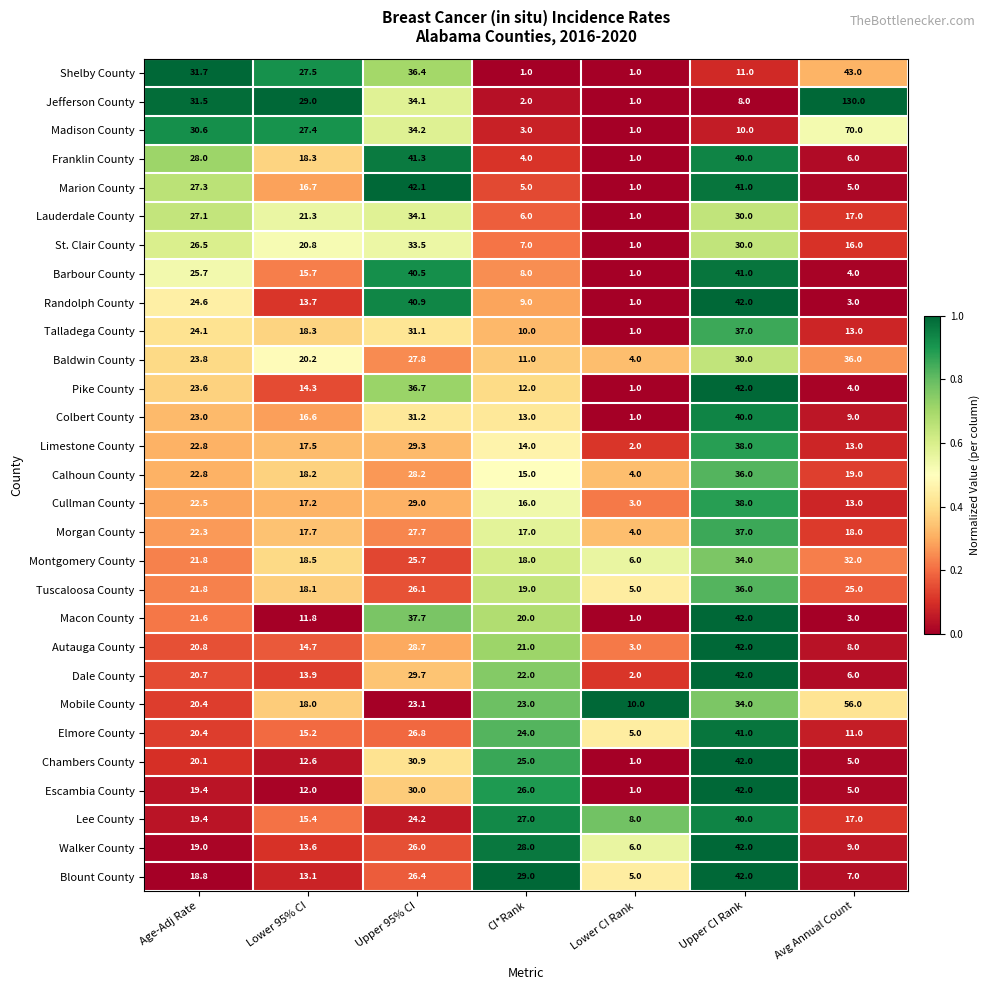

How many series are shown in this chart?

29